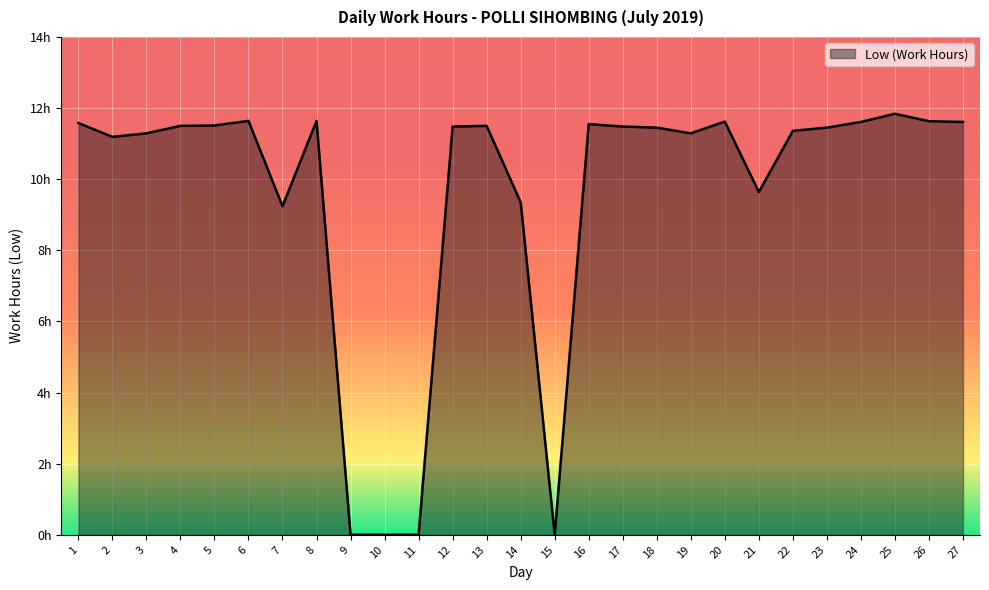

Is it true that the value at 27 is 11.6?

True